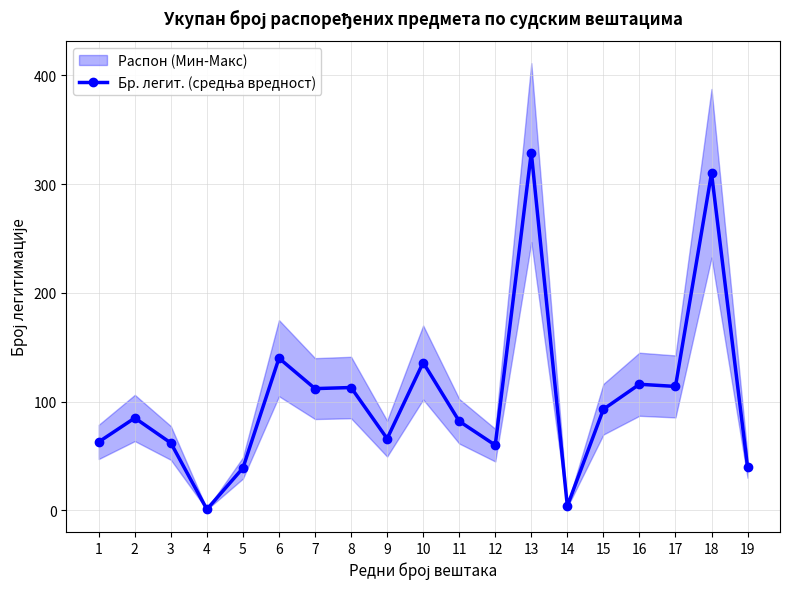

At which category does the chart reach its peak across all series?

13